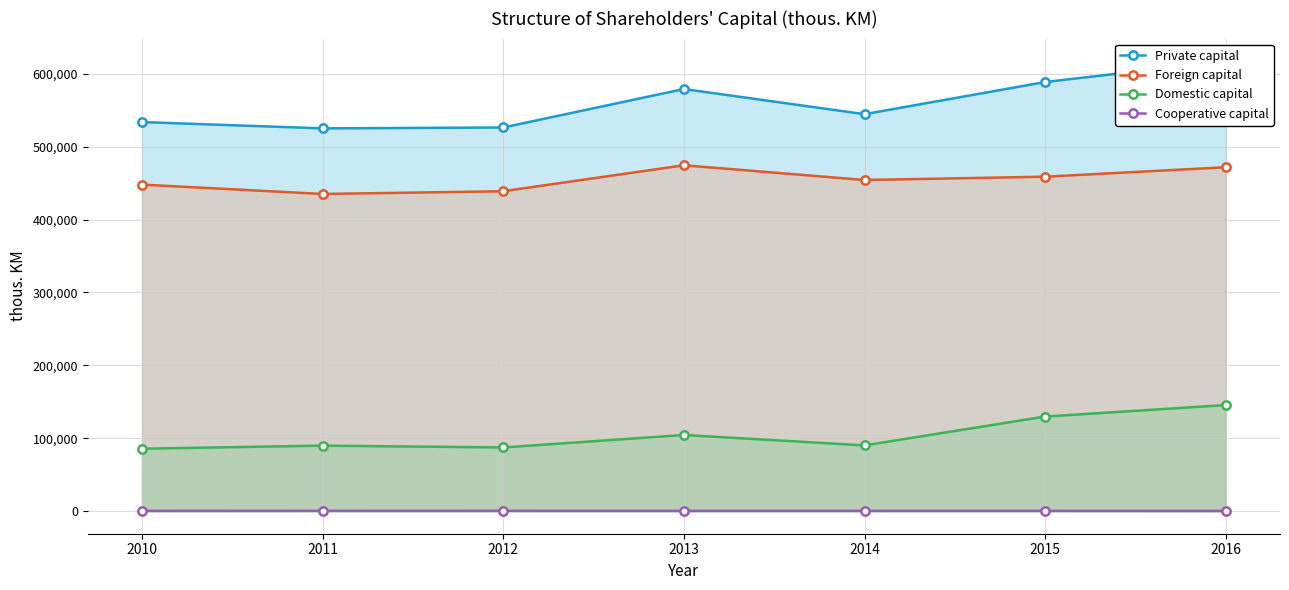

At how many categories does at least one series exceed 250687?

7